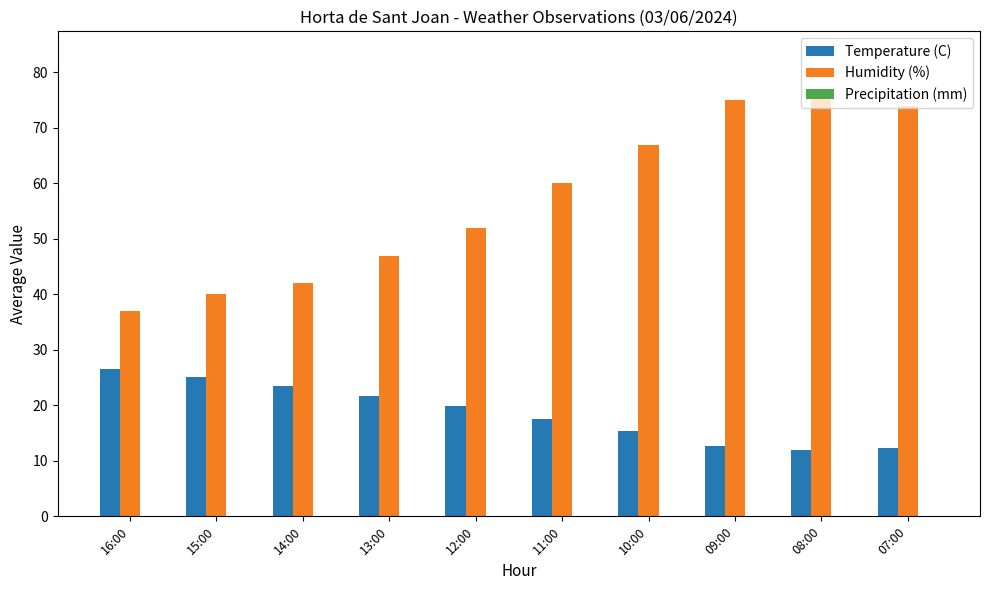

What is the label of the 2nd bar from the right?

08:00